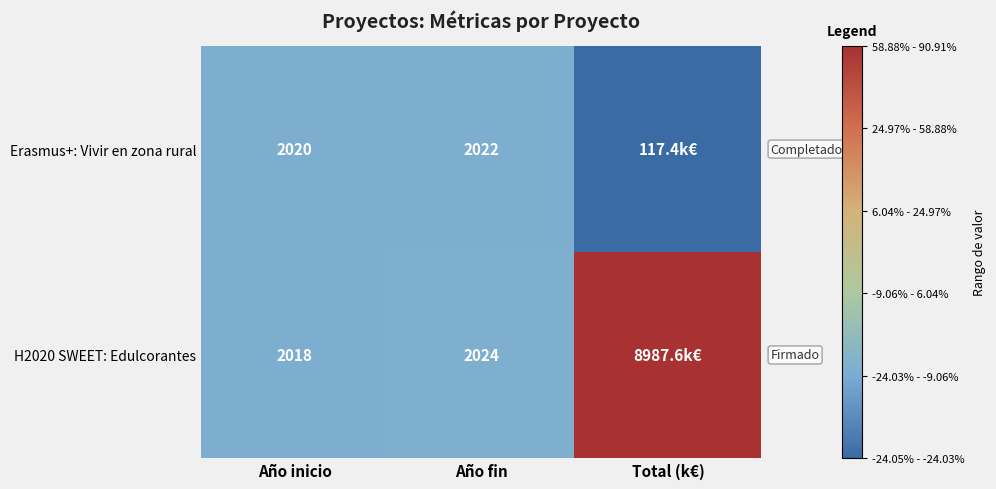

Is the value of H2020 SWEET: Edulcorantes at Año inicio greater than the value of Erasmus+: Vivir en zona rural at Año inicio?

No